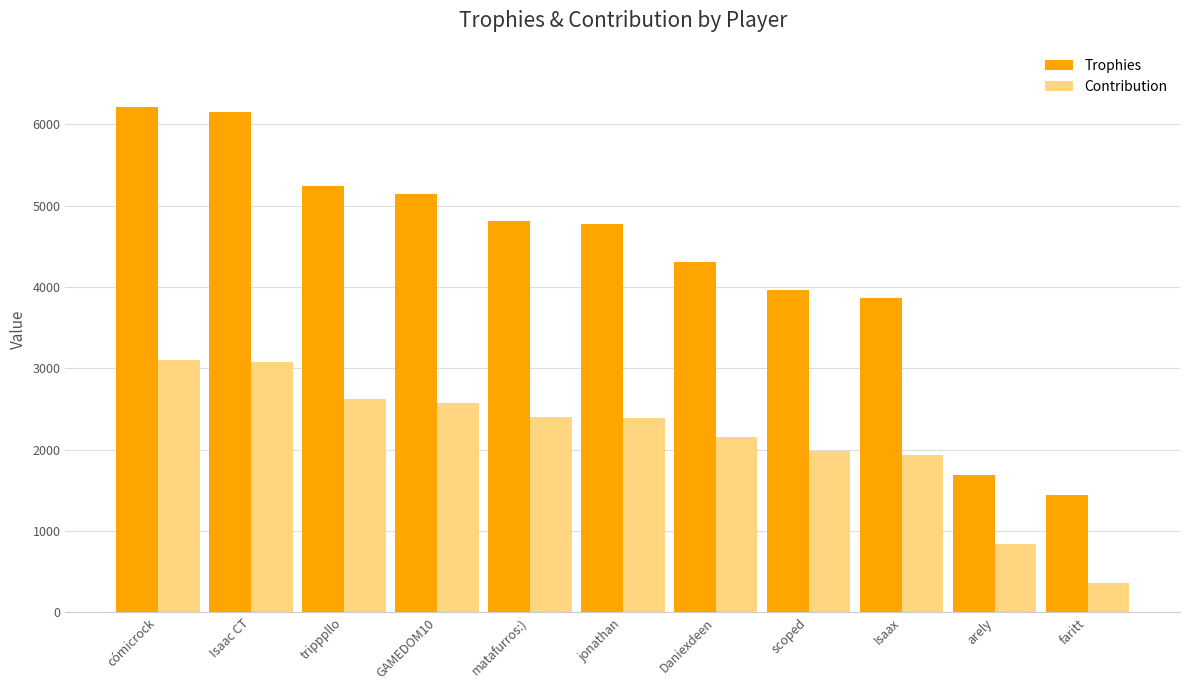

How many categories are shown in the chart?

11